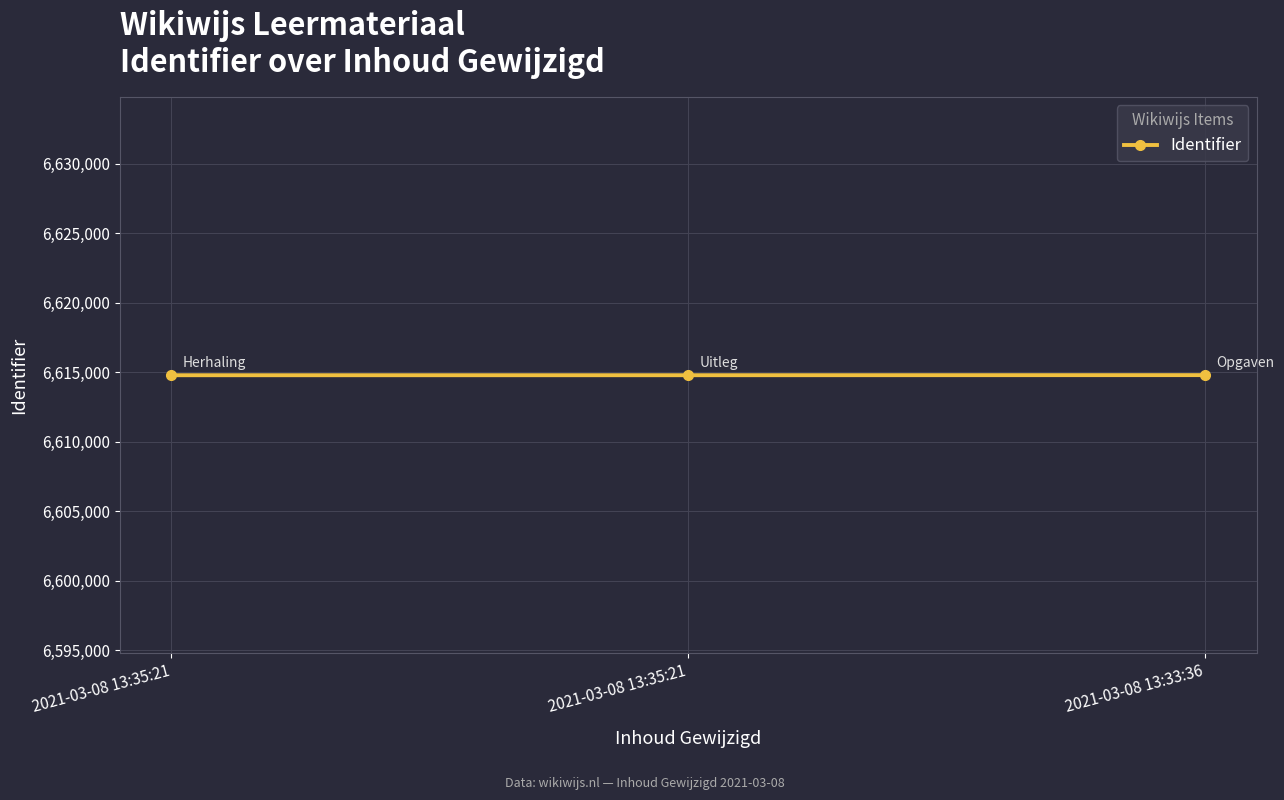

Rank the categories by value from highest to lowest.

2021-03-08 13:33:36, 2021-03-08 13:35:21, 2021-03-08 13:35:21